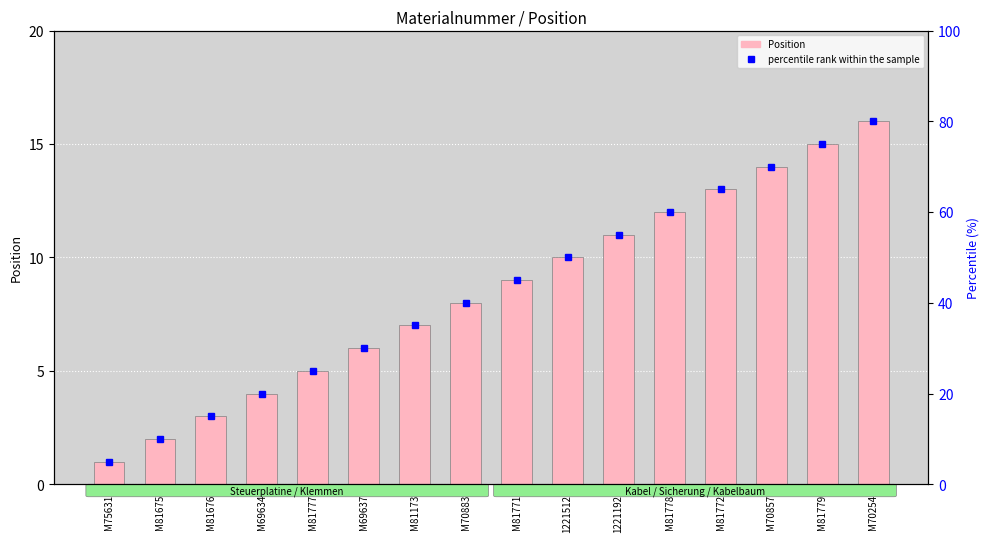

Reading left to right, list all the values displayed in this chart.

Position: M75631=1	M81675=2	M81676=3	M69634=4	M81777=5	M69637=6	M81173=7	M70883=8	M81771=9	1221512=10	1221192=11	M81778=12	M81772=13	M70857=14	M81779=15	M70254=16
percentile rank within the sample: M75631=5	M81675=10	M81676=15	M69634=20	M81777=25	M69637=30	M81173=35	M70883=40	M81771=45	1221512=50	1221192=55	M81778=60	M81772=65	M70857=70	M81779=75	M70254=80